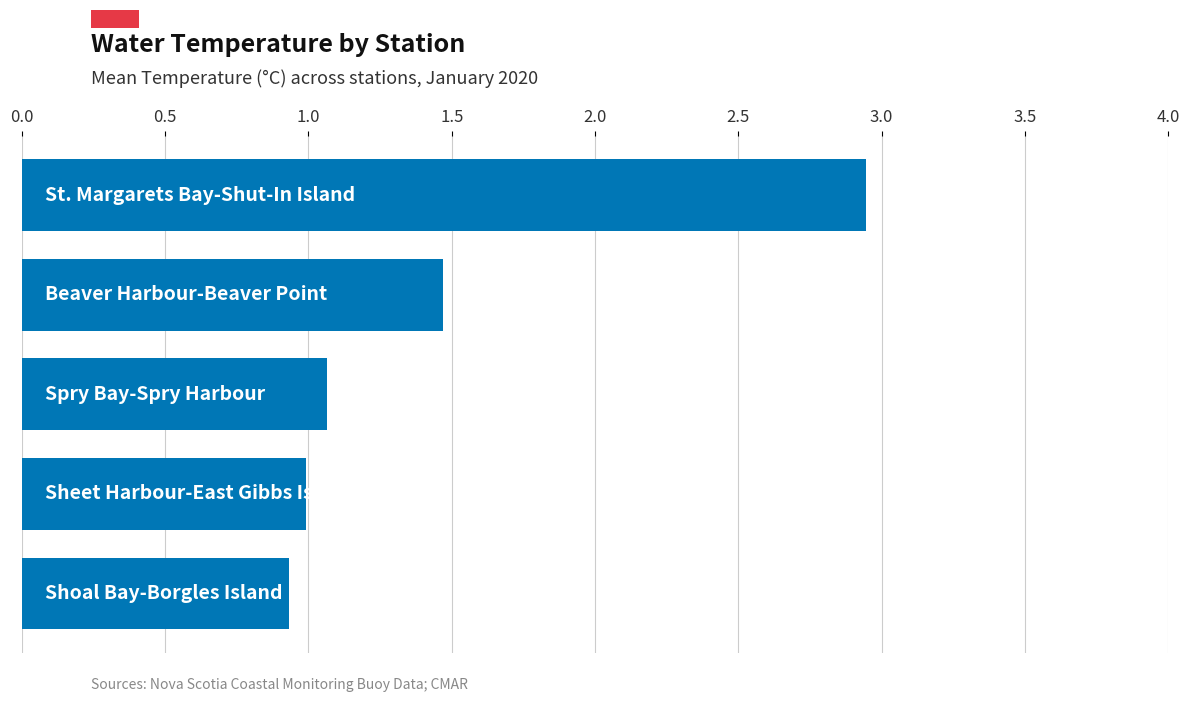

What is the smallest value displayed?

0.9